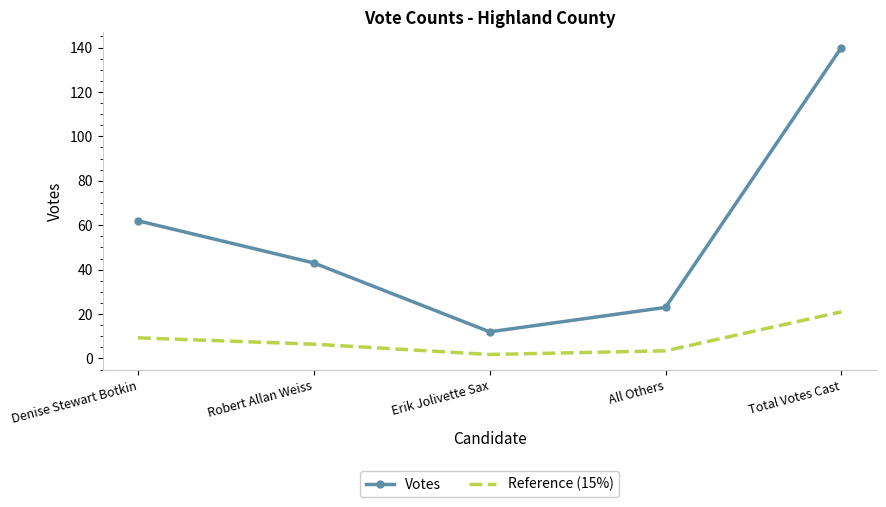

At which label is Reference (15%) closest to 11?

Denise Stewart Botkin